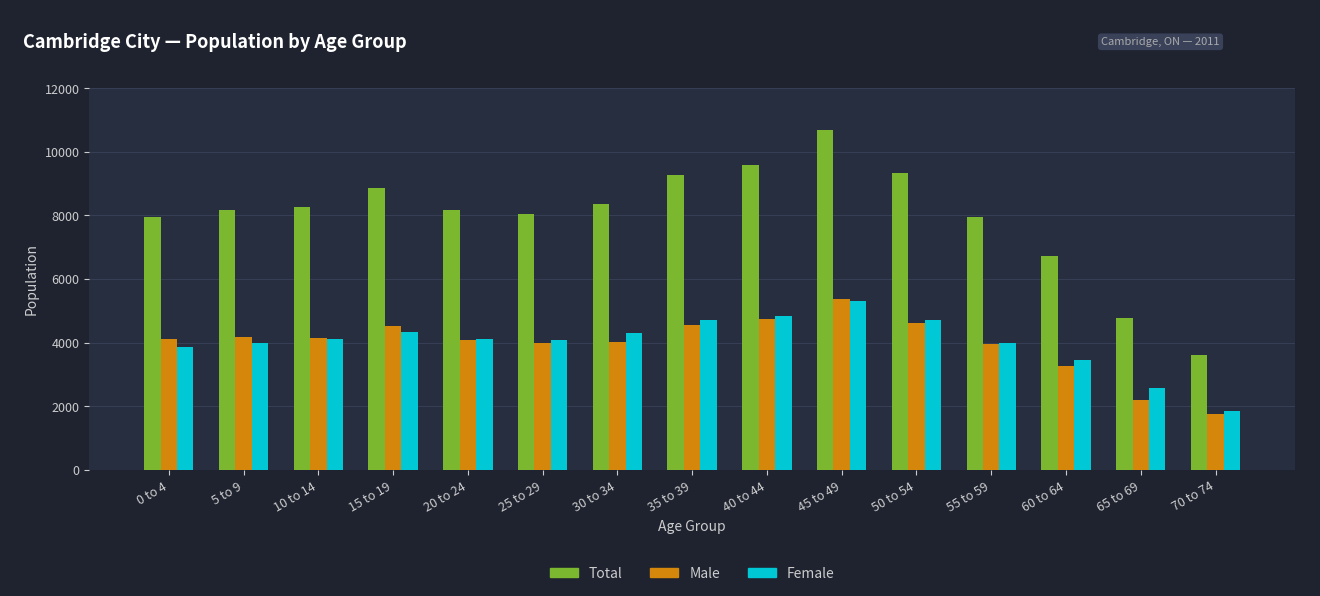

What is the average value of the Male series?

3966